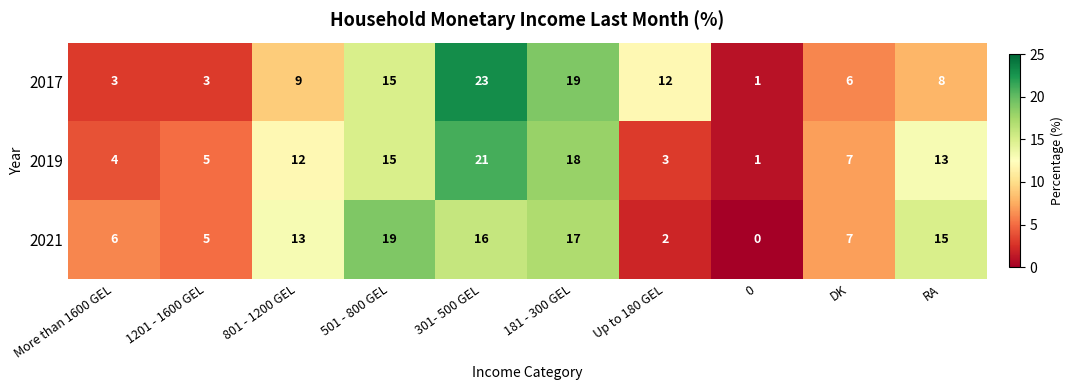

What is the difference between the maximum and second lowest values in the 2017 series?

20